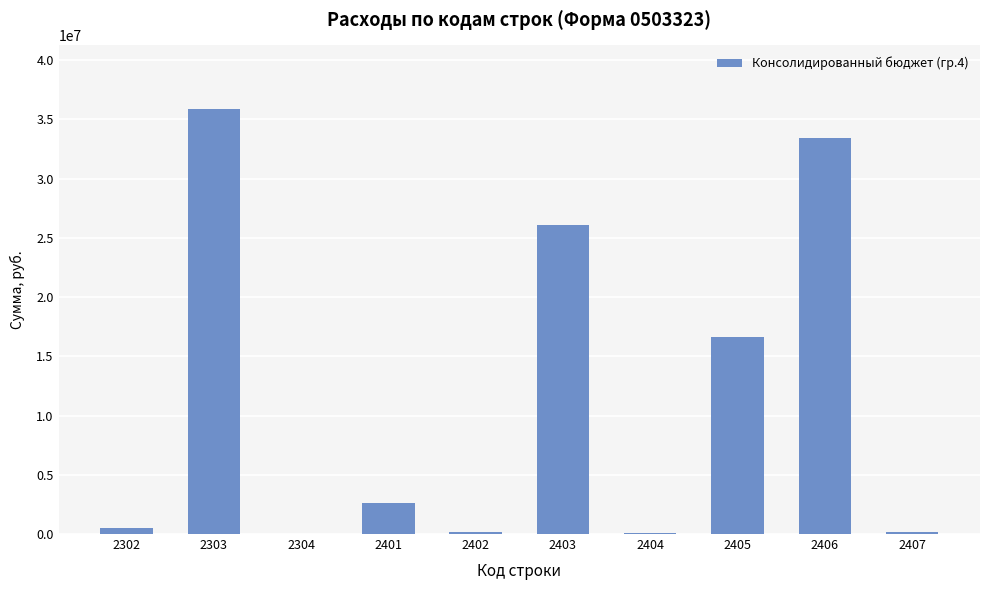

Count the number of values greater than 2616731.

5